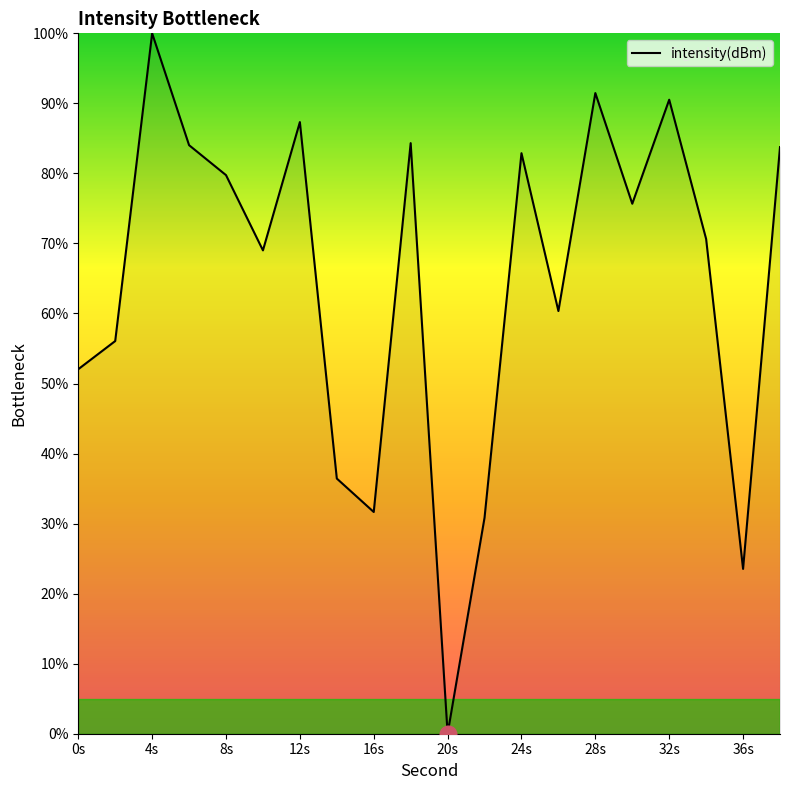

Is this an area chart (filled region under the line)?

No